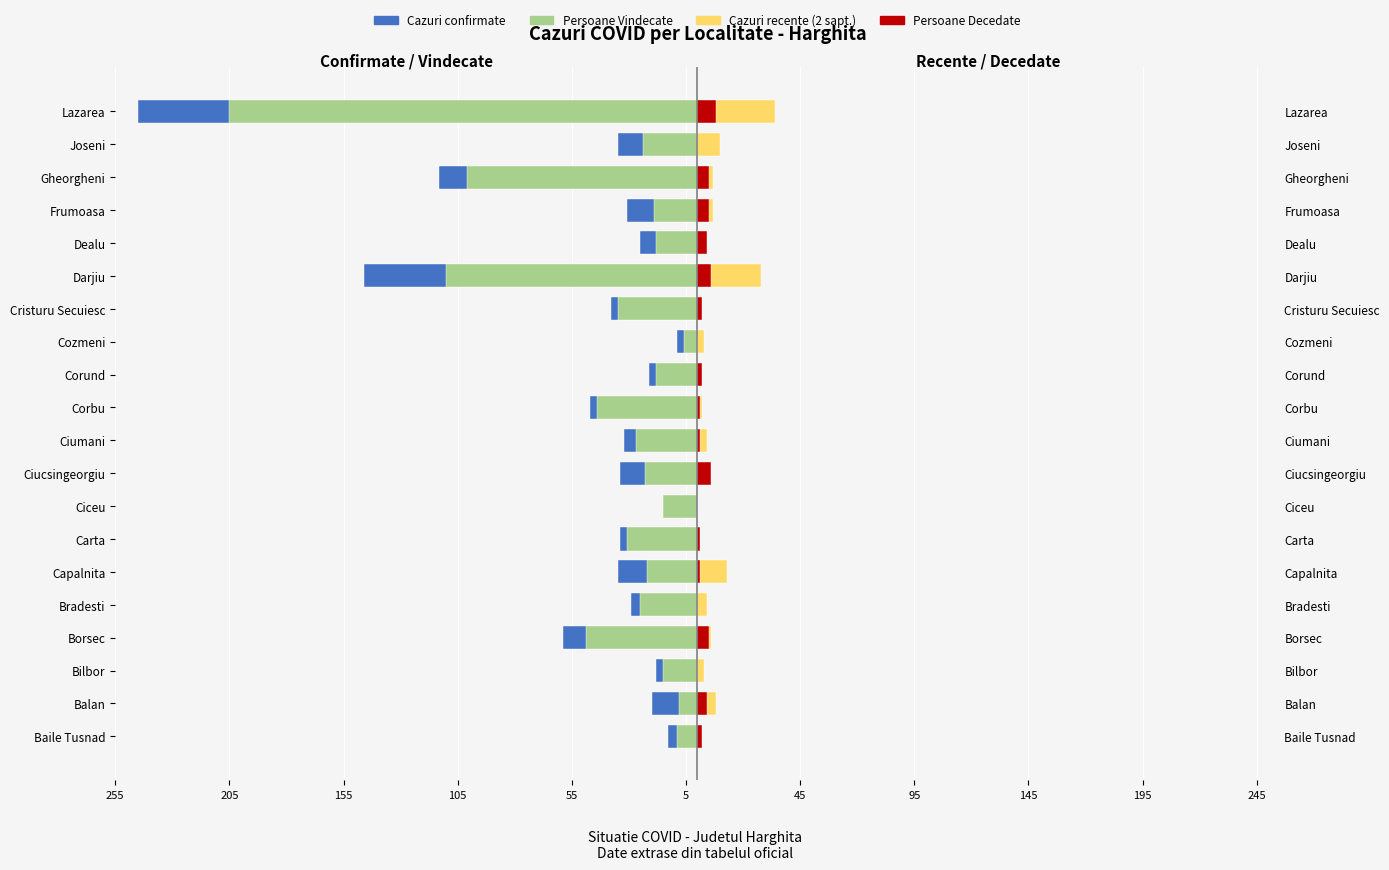

How many values in the Cazuri recente (2 sapt.) series are below 4?

9